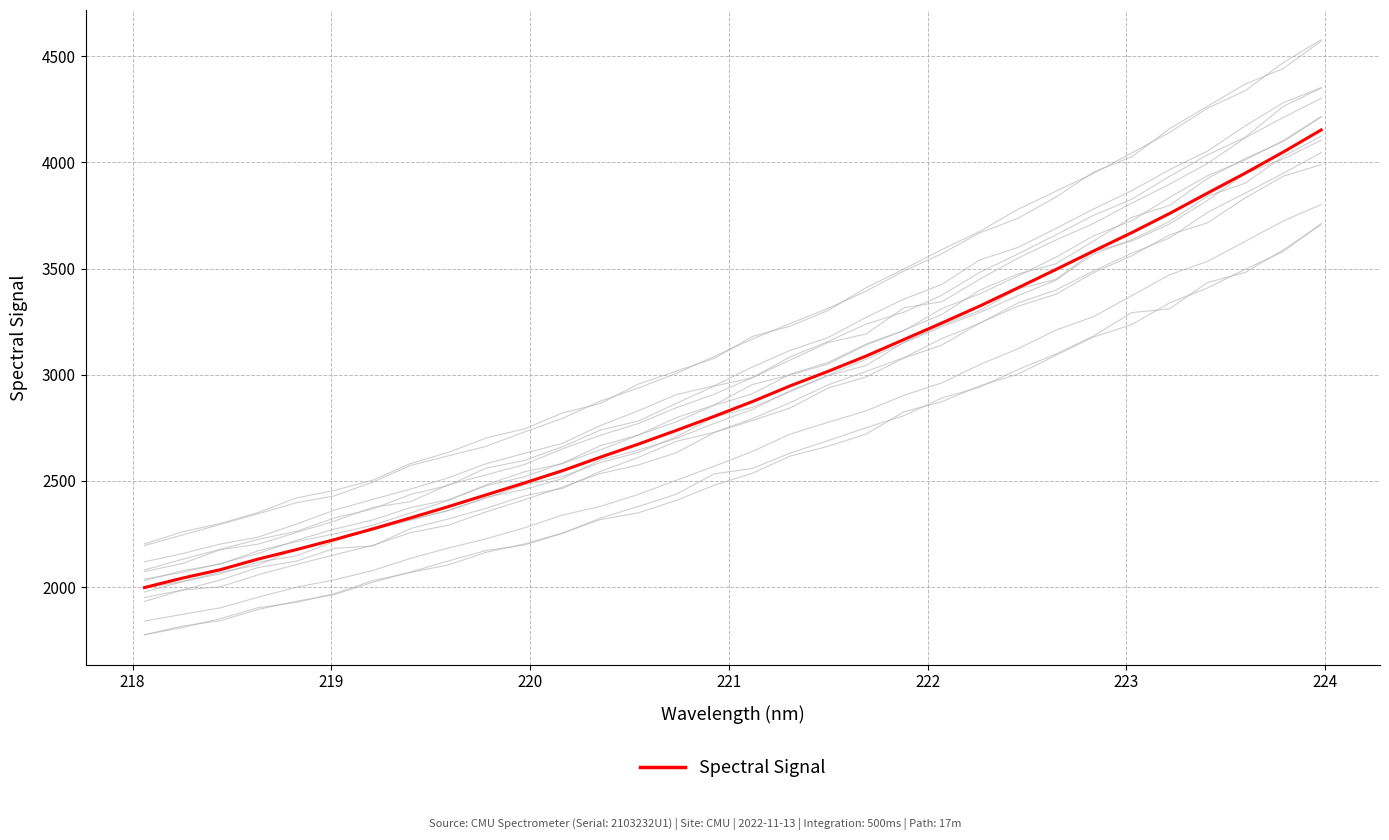

What is the minimum value for Spectral Signal?

1998.0